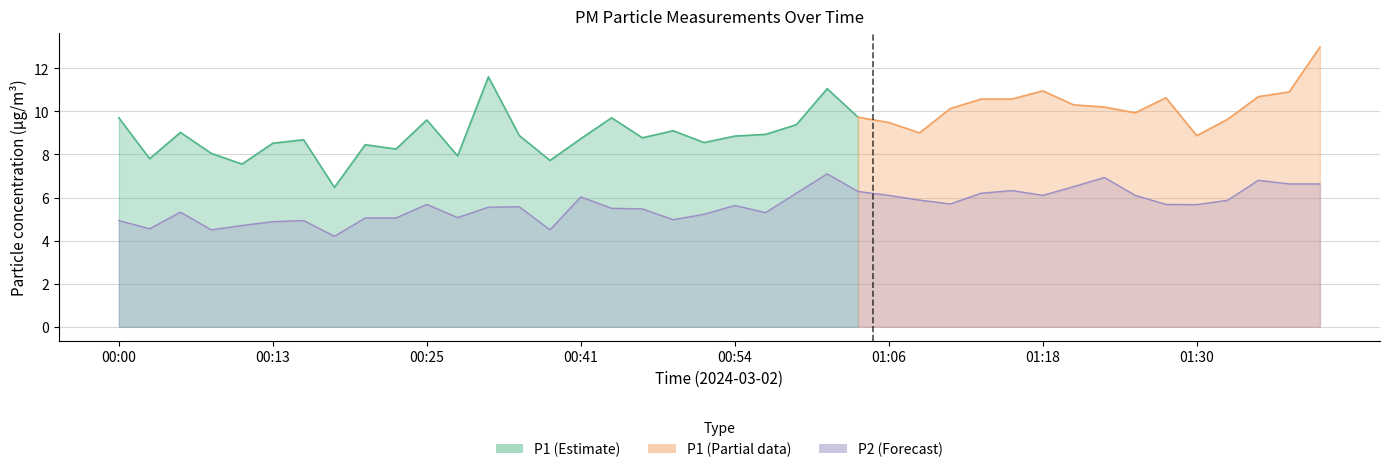

Approximately how many times larger is the value at 00:23 compared to 00:41?

0.8